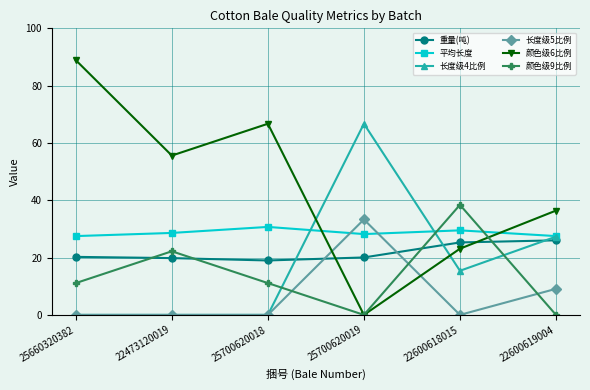

Does the chart have visible grid lines?

Yes